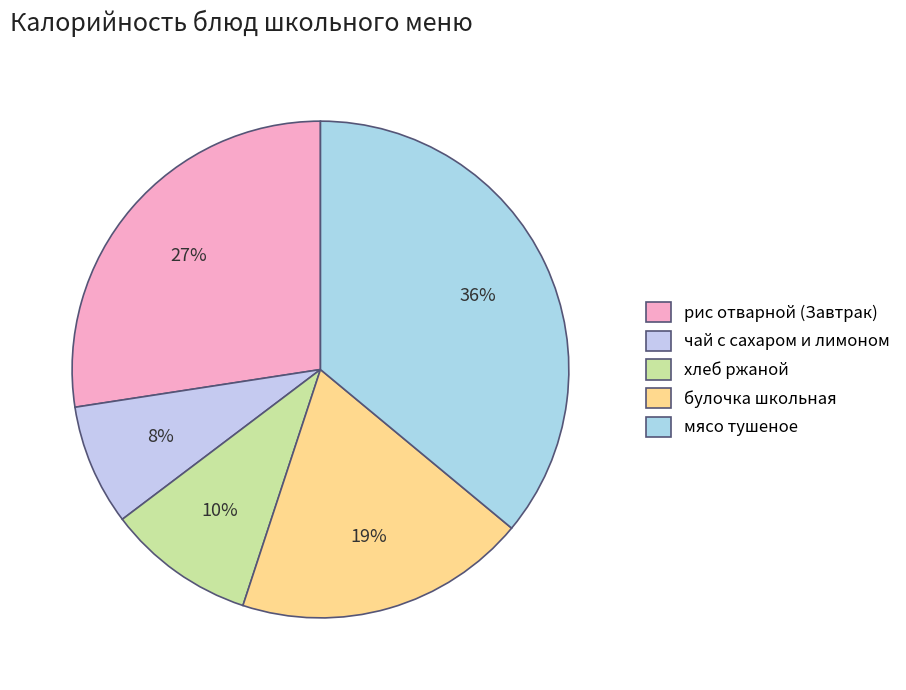

Is the sum of чай с сахаром и лимоном and мясо тушеное greater than half?

No